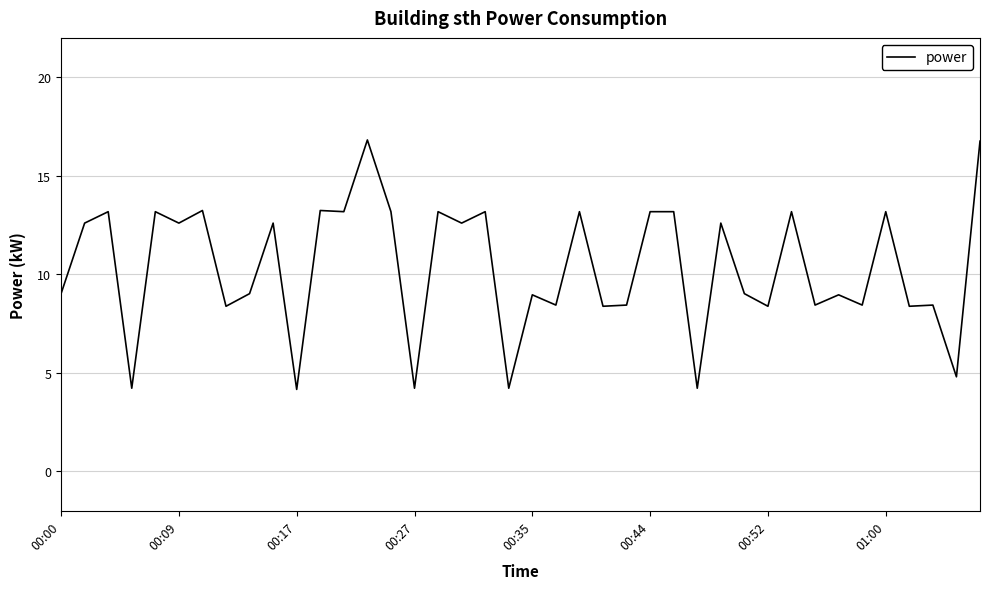

What is the greatest value displayed?

16.8